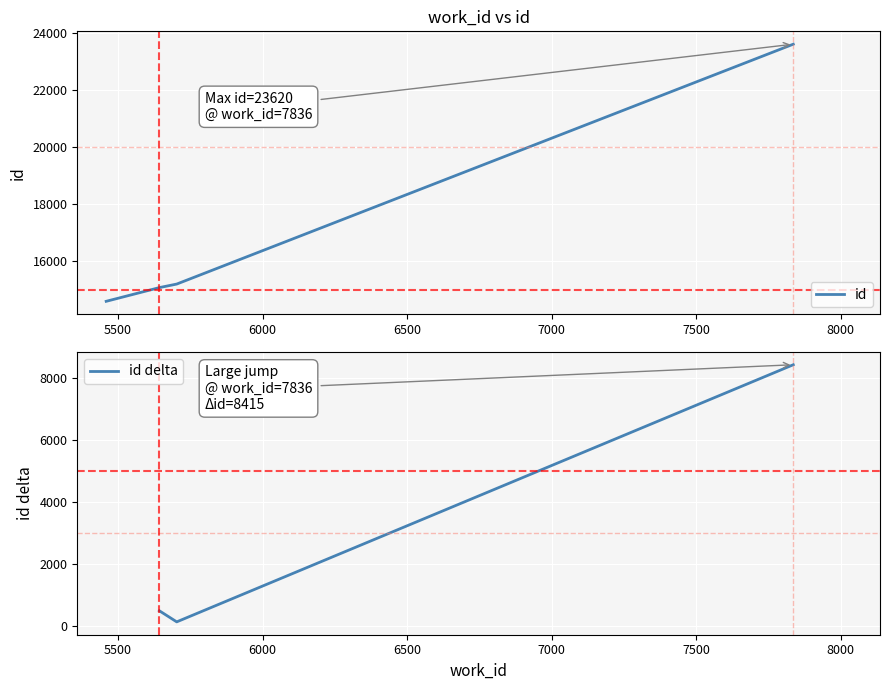

What is the difference between the values at 5643 and 7836?

8539